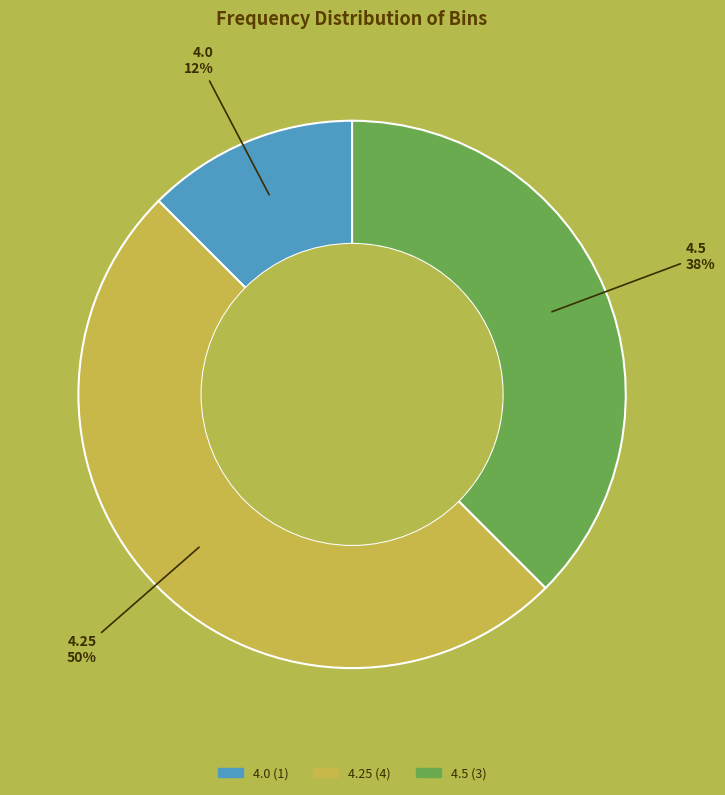

To the nearest percent, what is the average slice percentage?

33%